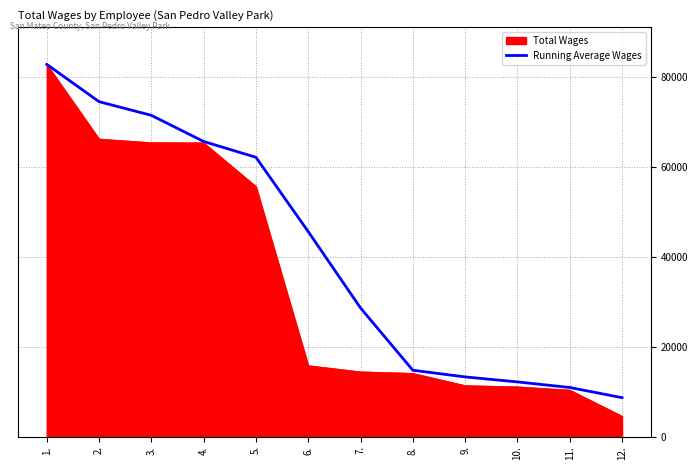

The value of Running Average Wages at 12. is 8640.0. True or false?

True